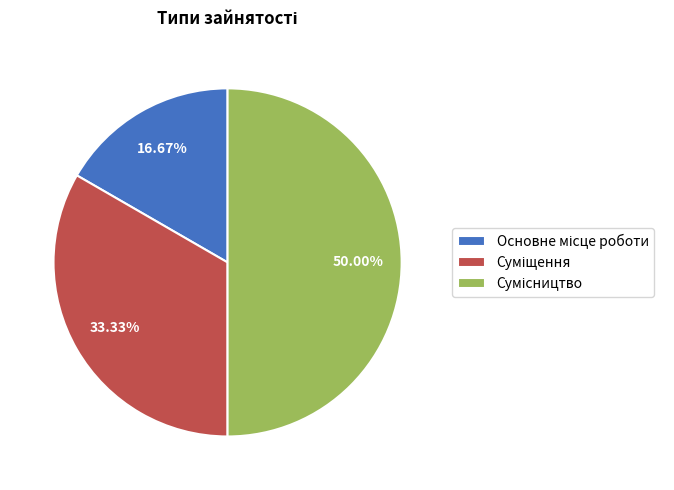

What percentage is the Суміщення slice, to the nearest percent?

33%